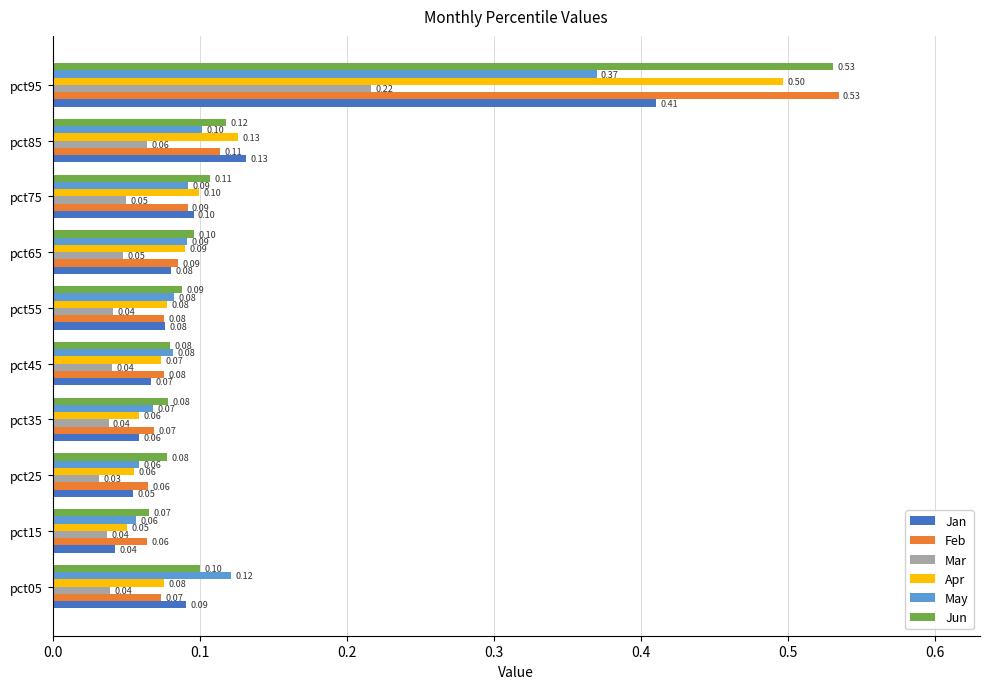

What is the sum of all Jan values?

1.1